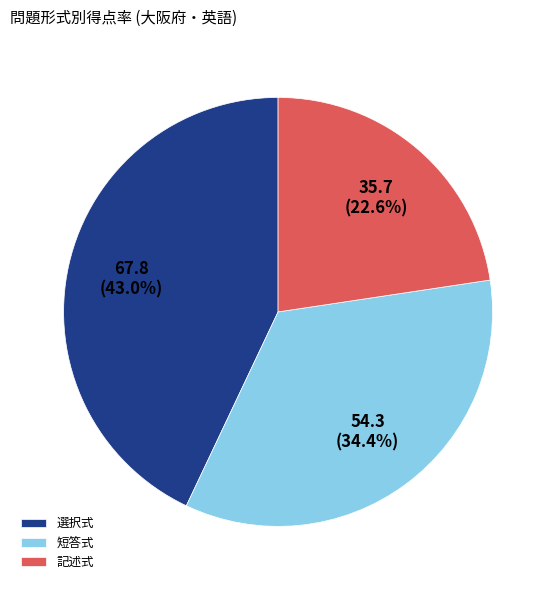

Is there a majority slice in this chart?

No